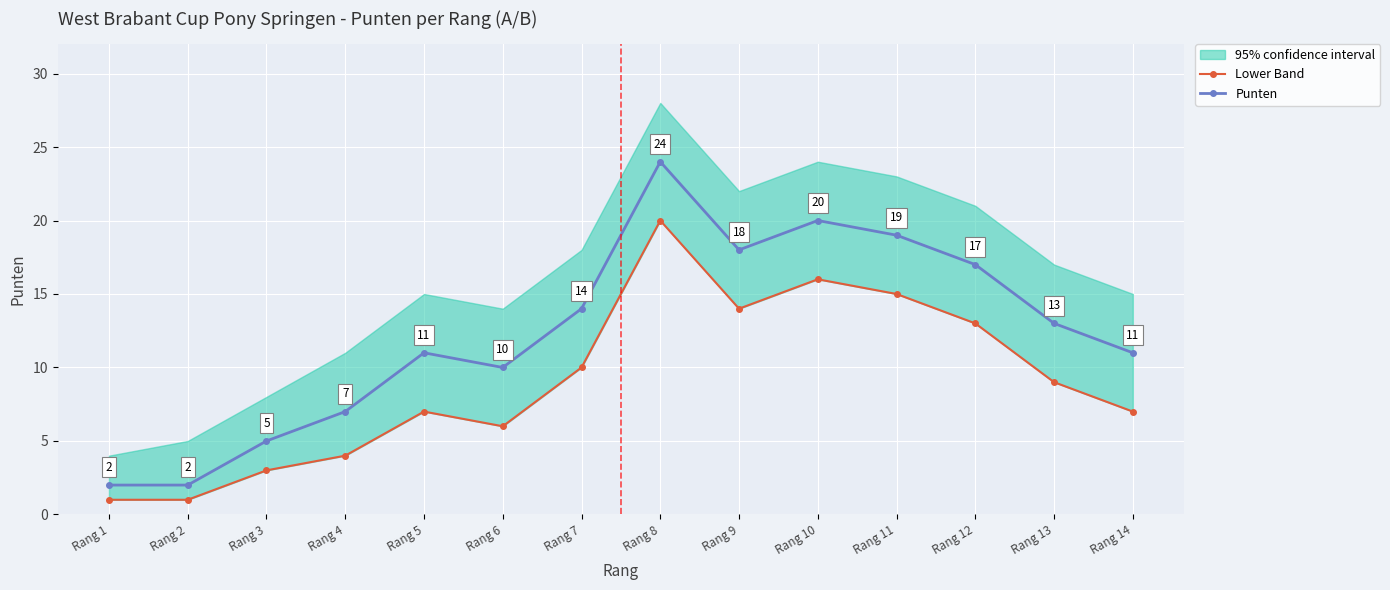

True or false: Punten has more than 1 interior local peaks.

True